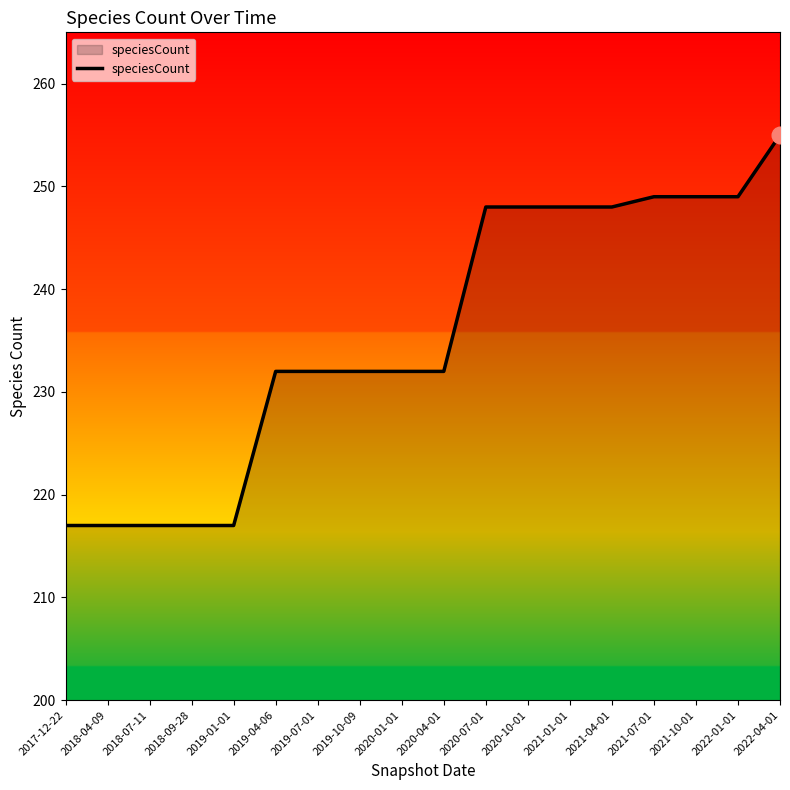

Reading right to left, list all the values displayed in this chart.

255	249	249	249	248	248	248	248	232	232	232	232	232	217	217	217	217	217